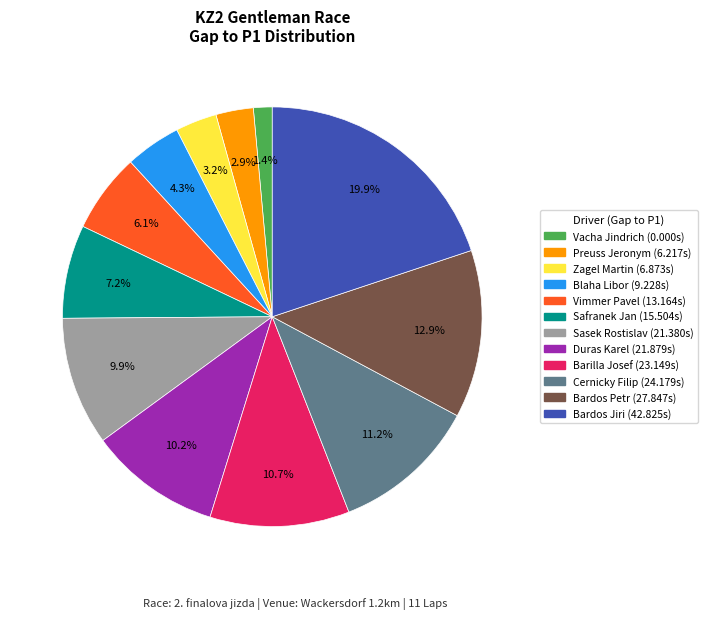

What percentage is the Cernicky Filip slice, to the nearest percent?

11%